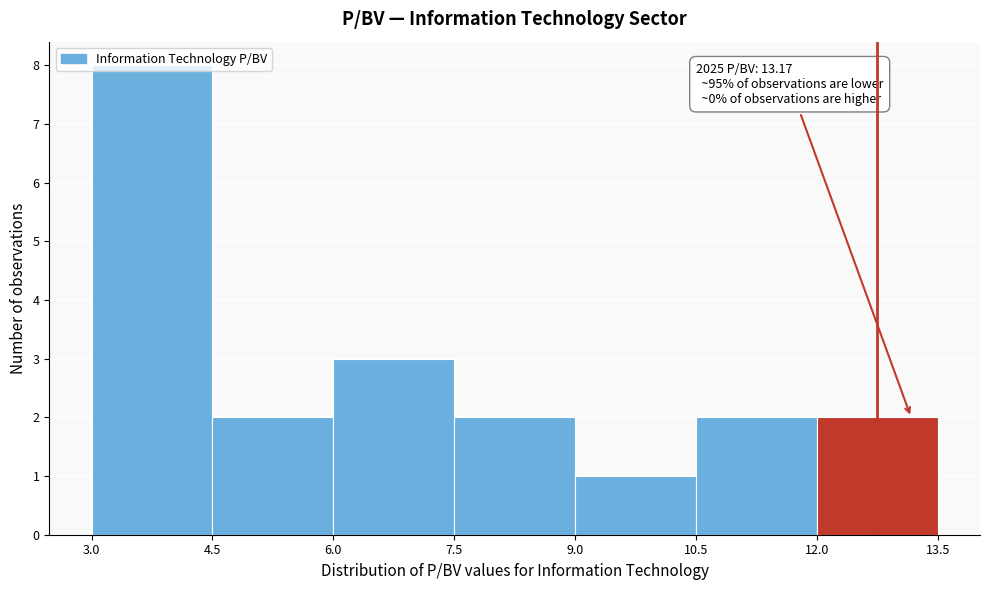

Over which range of the x-axis is the bar tallest?

3.0 to 4.5